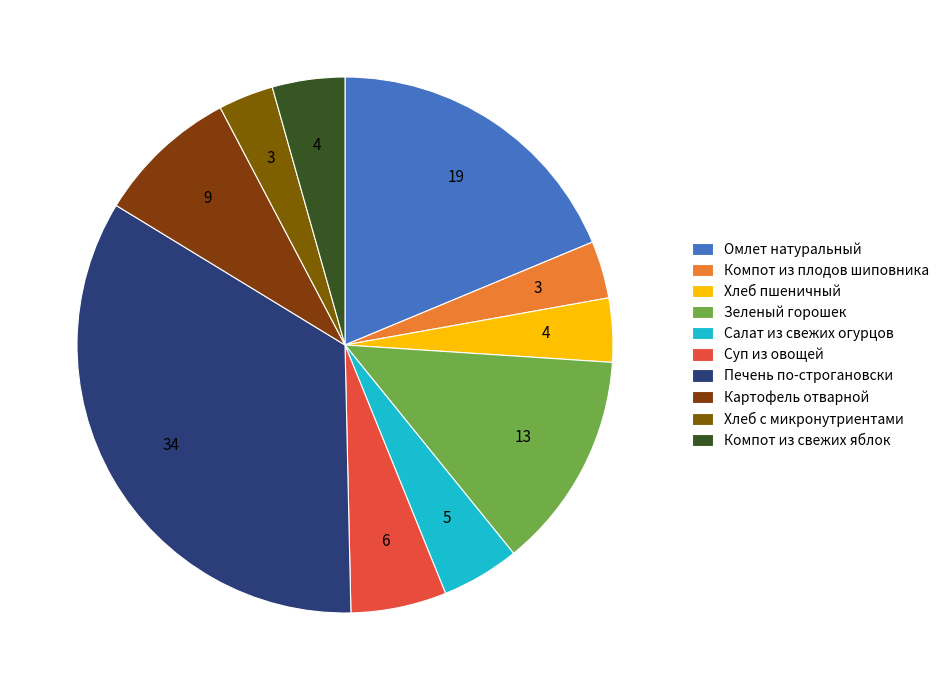

Does Омлет натуральный represent more than half of the total?

No